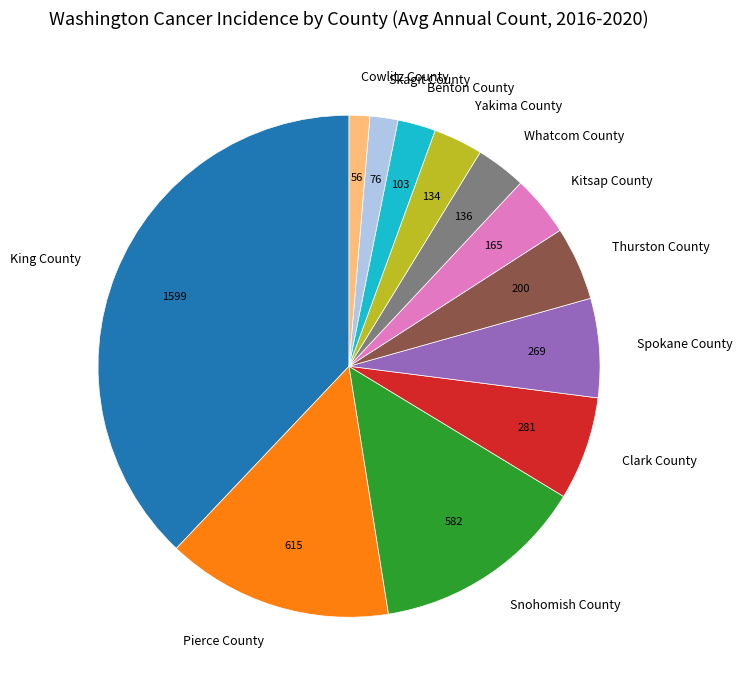

Combined, do Spokane County and Thurston County account for over 50%?

No